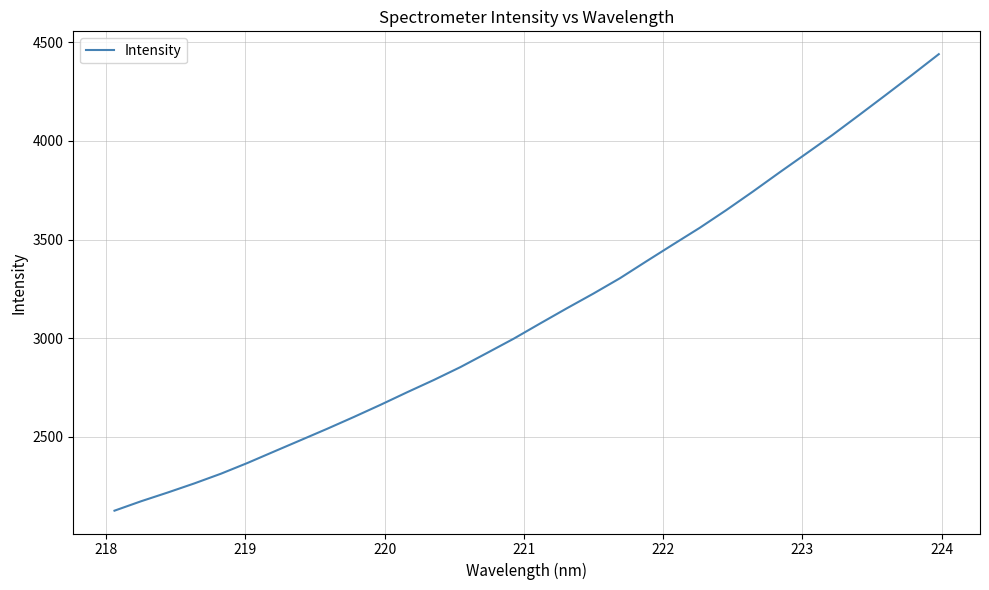

What is the maximum value shown in the chart?

4438.8